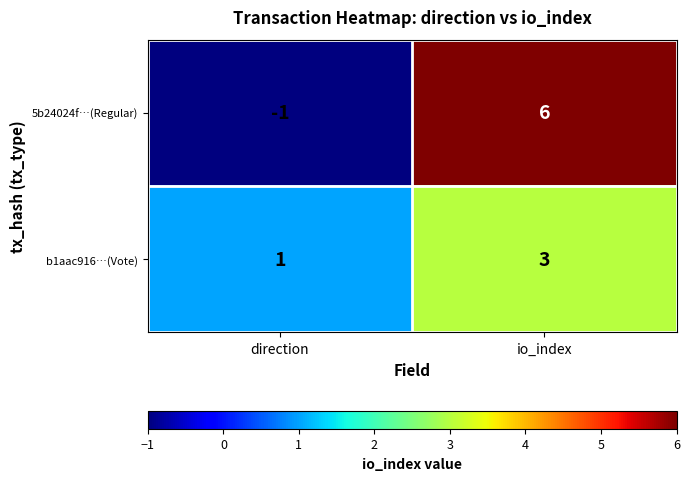

Rank the series at direction from lowest to highest value.

5b24024f…(Regular), b1aac916…(Vote)